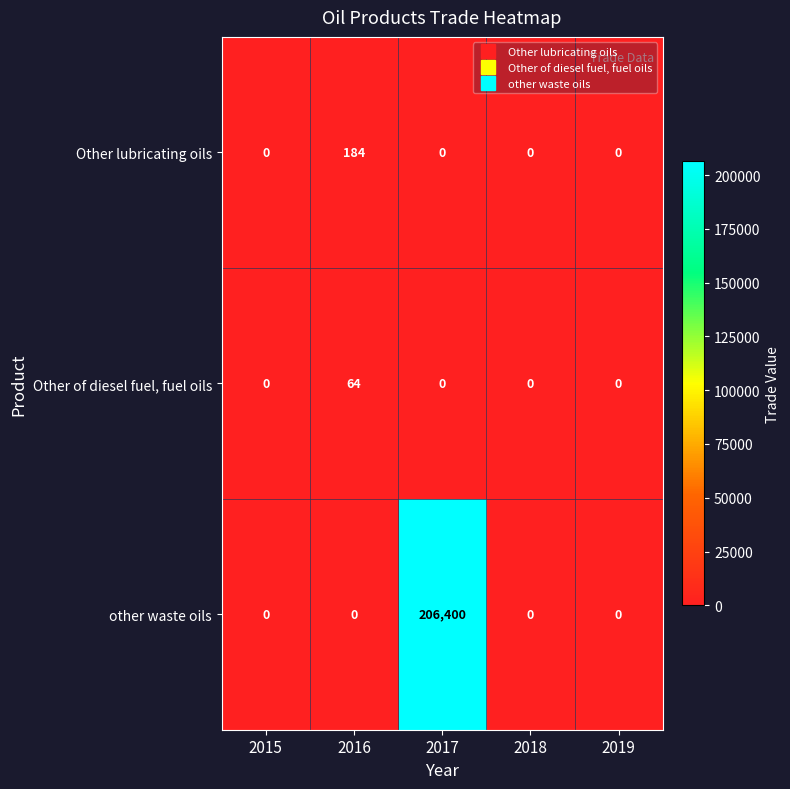

What is the total value across all series at 2017?

206400